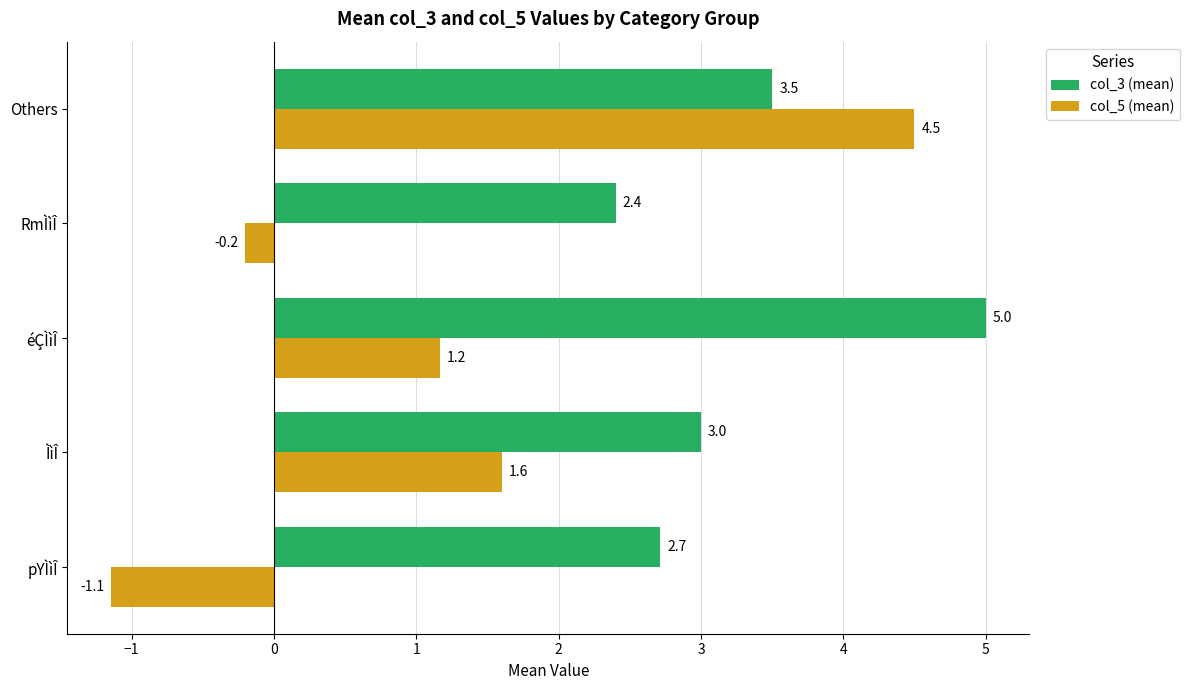

At which label does col_3 (mean) reach its minimum?

RmÌìÎ